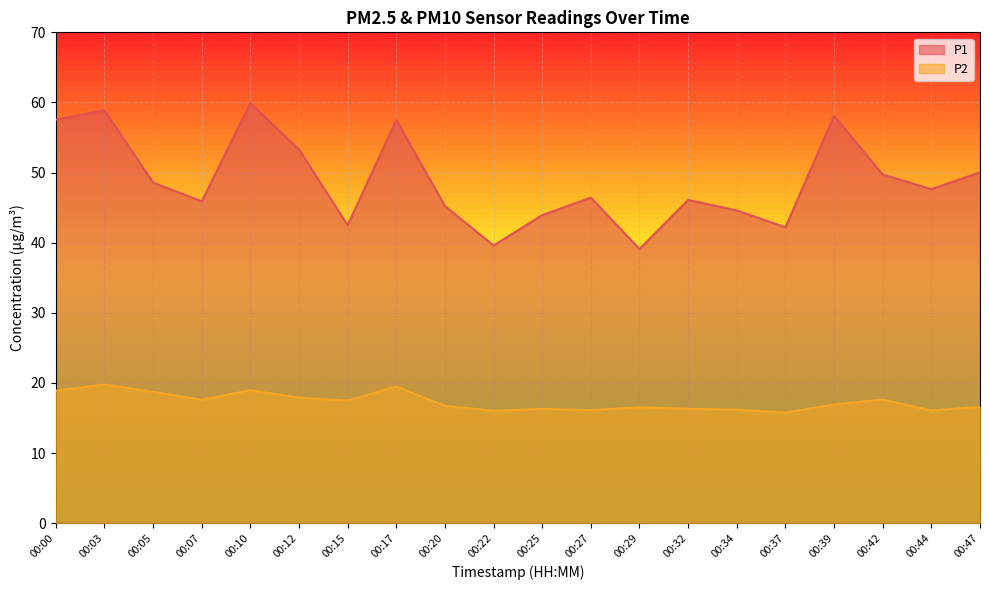

The P1 series shows 59.9 at 00:10. True or false?

True